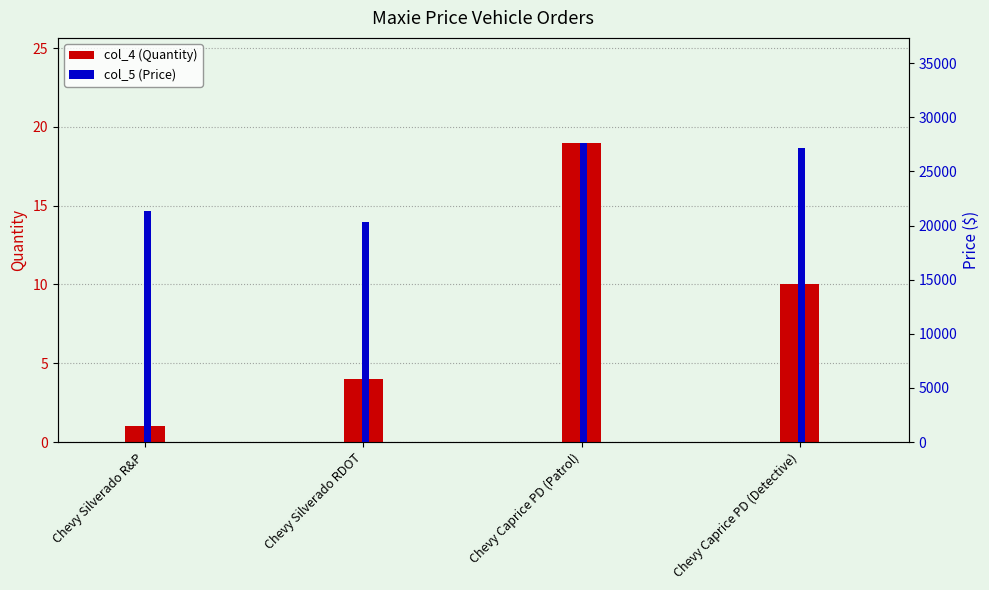

At which label does col_4 (Quantity) first exceed 10?

Chevy Caprice PD (Patrol)